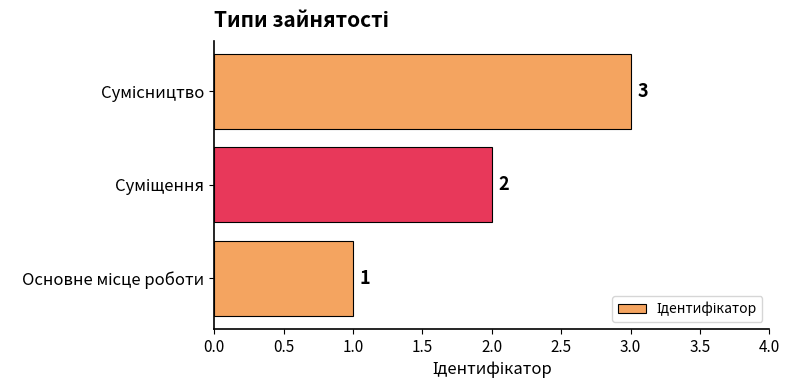

How many values are between 1 and 3?

3